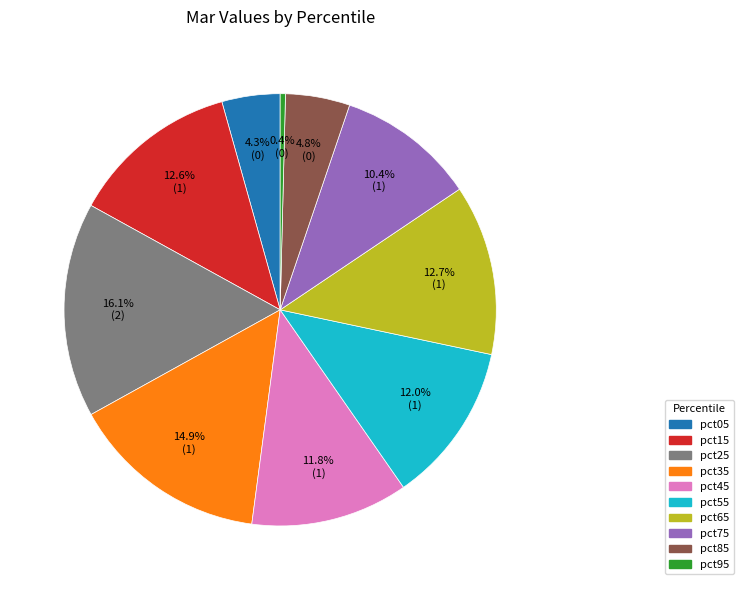

How many slices are in this pie chart?

10